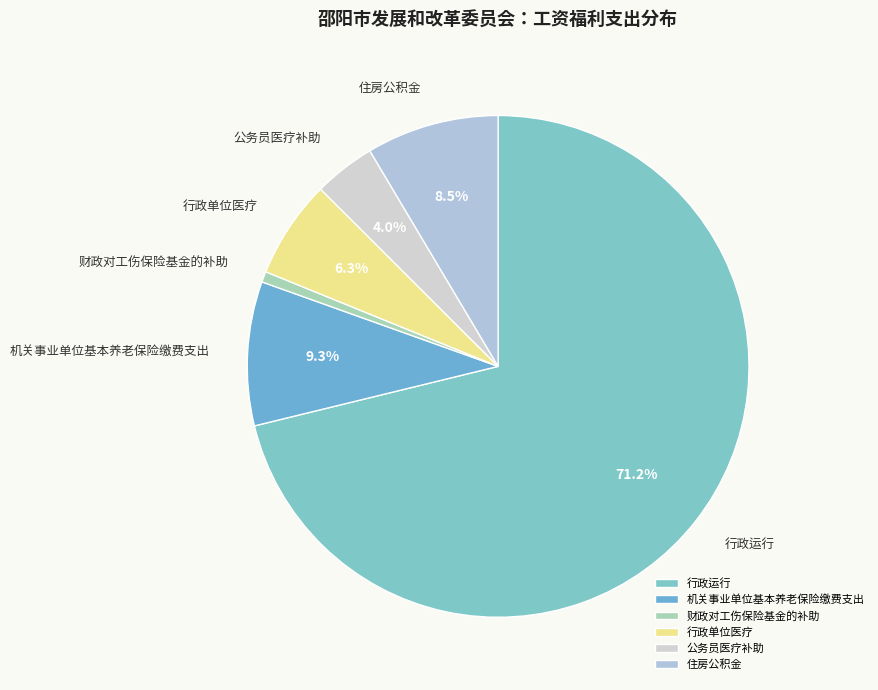

How many slices are in this pie chart?

6